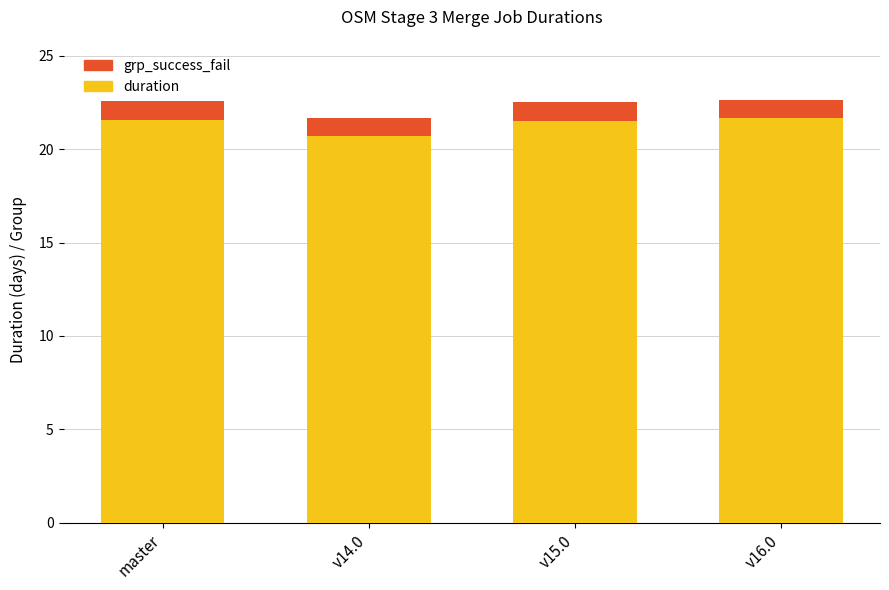

How many values in the duration series are below 21?

1